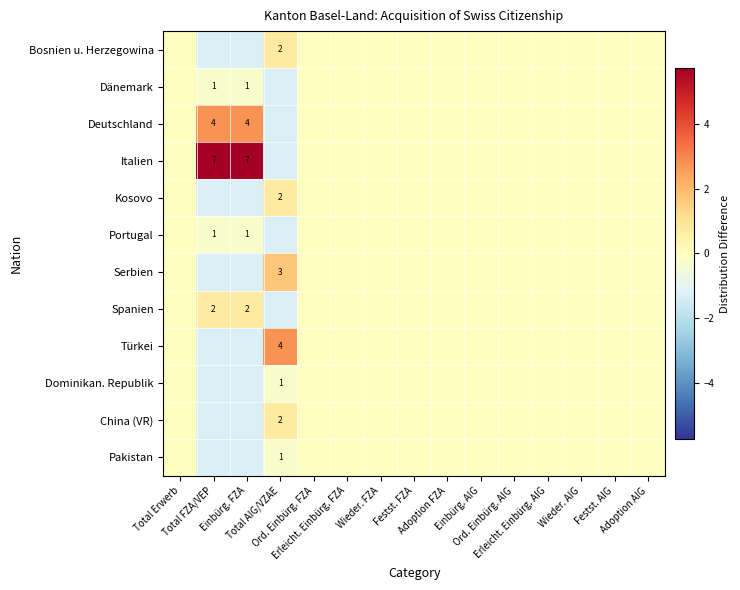

Where is Kosovo nearest to the value 0?

Total Erwerb